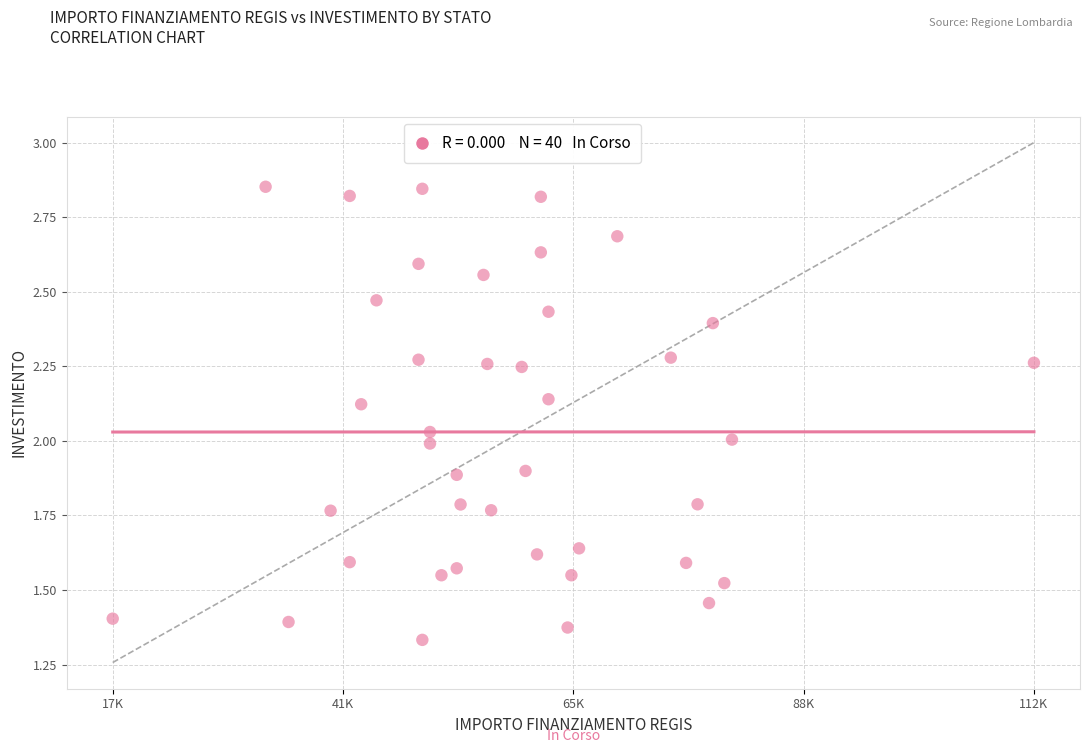

What is the range of X values (max minus min)?

1.0